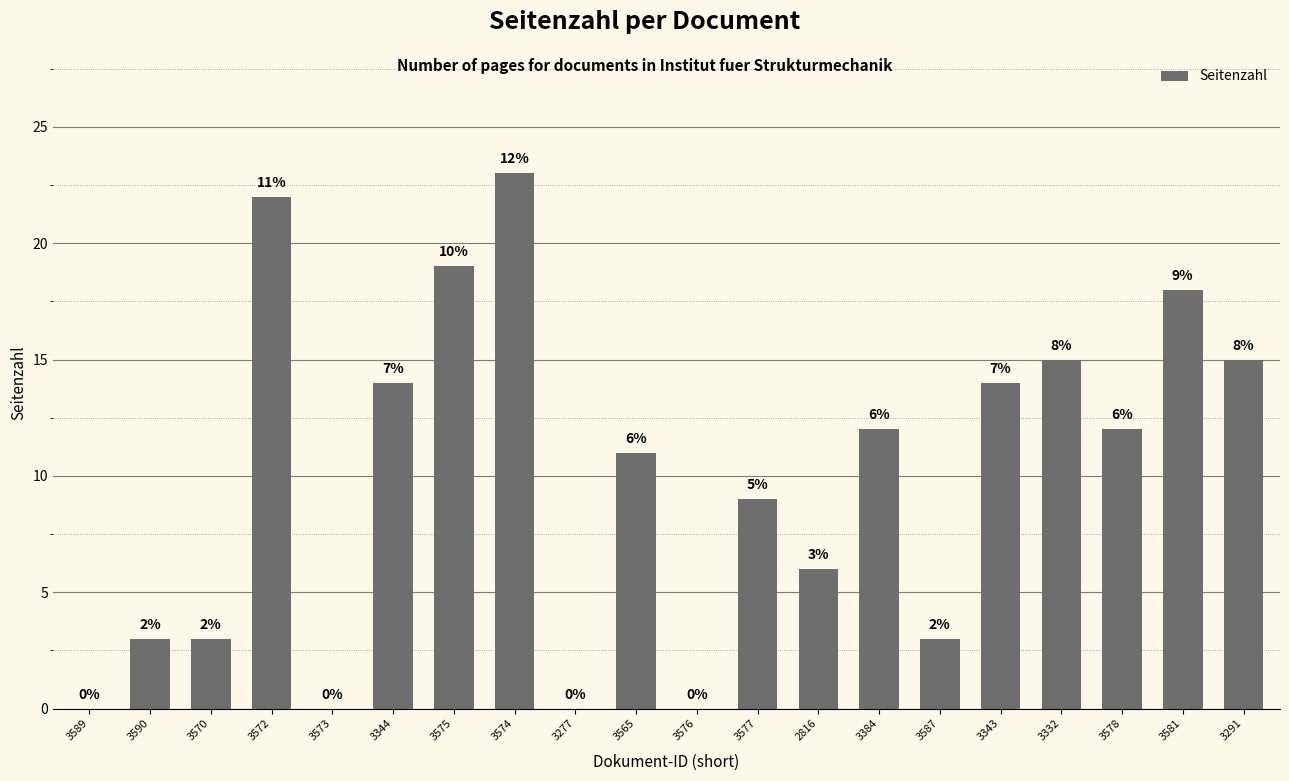

How many categories are shown in the chart?

20